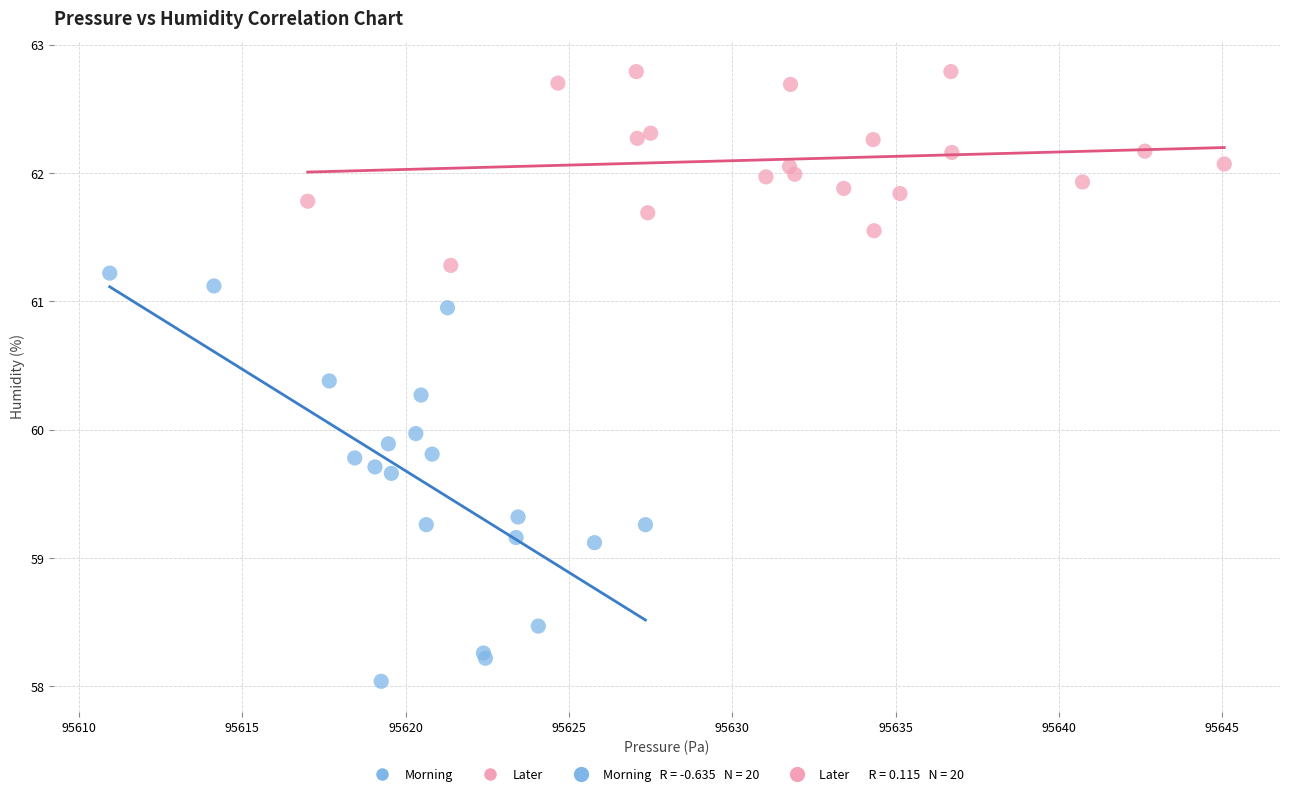

Which series reaches the minimum Y coordinate?

Morning